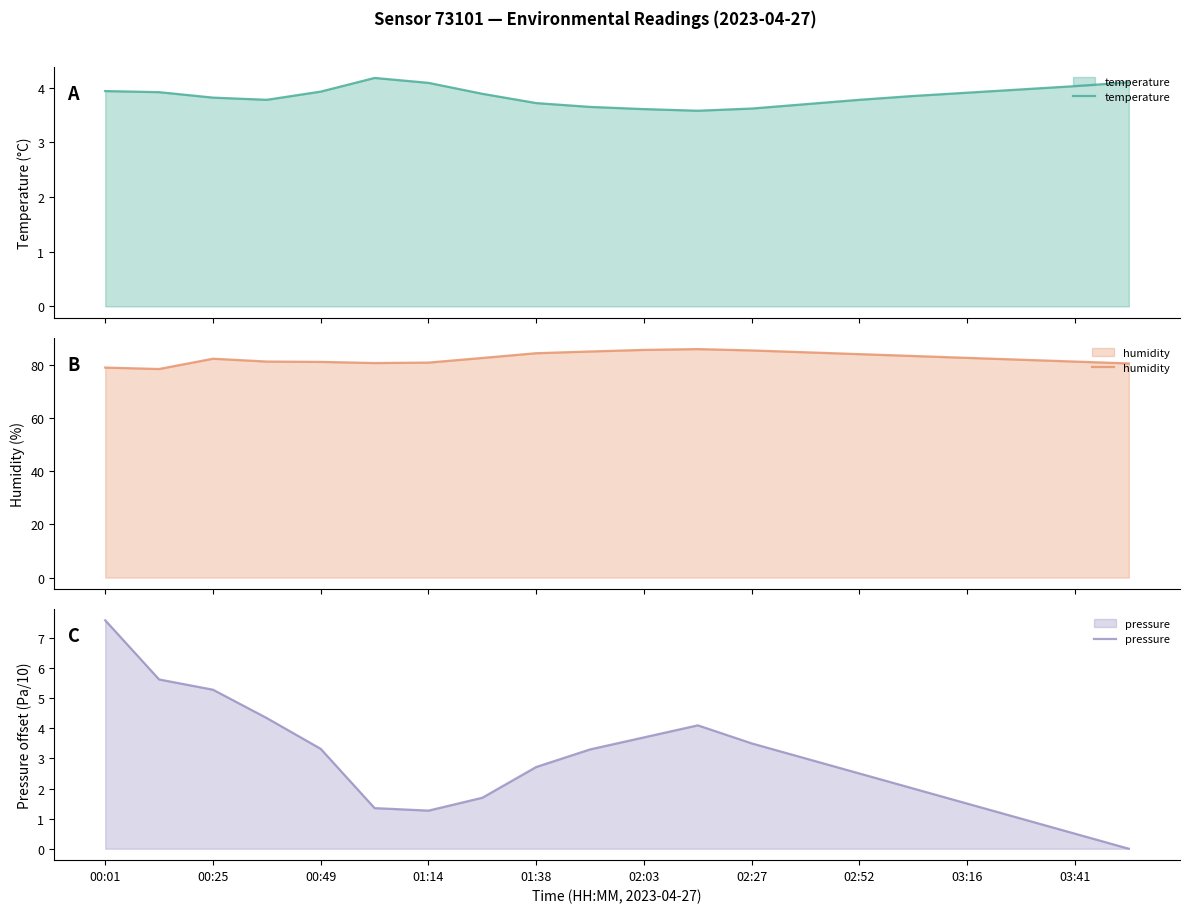

Is it true that pressure equals 1.7 at 00:49?

False